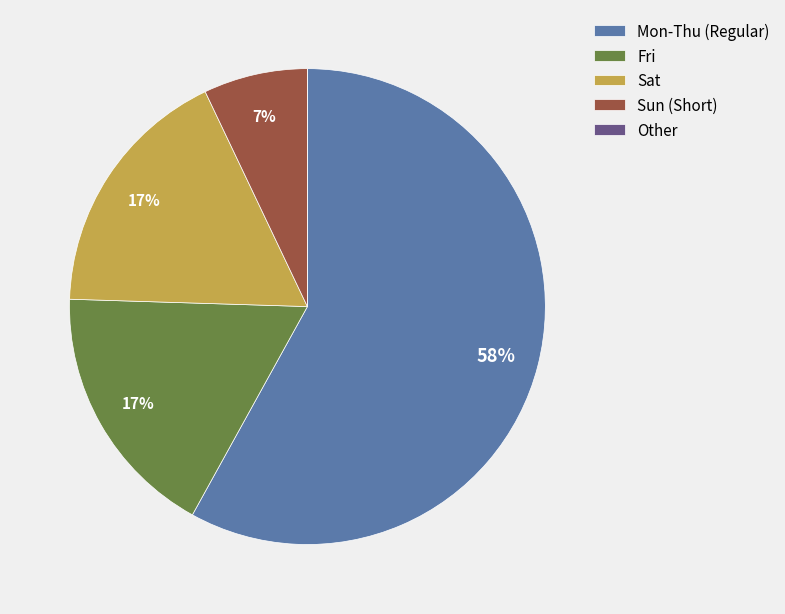

What is the ratio of the value at Sun (Short) to the value at Sat?

0.4